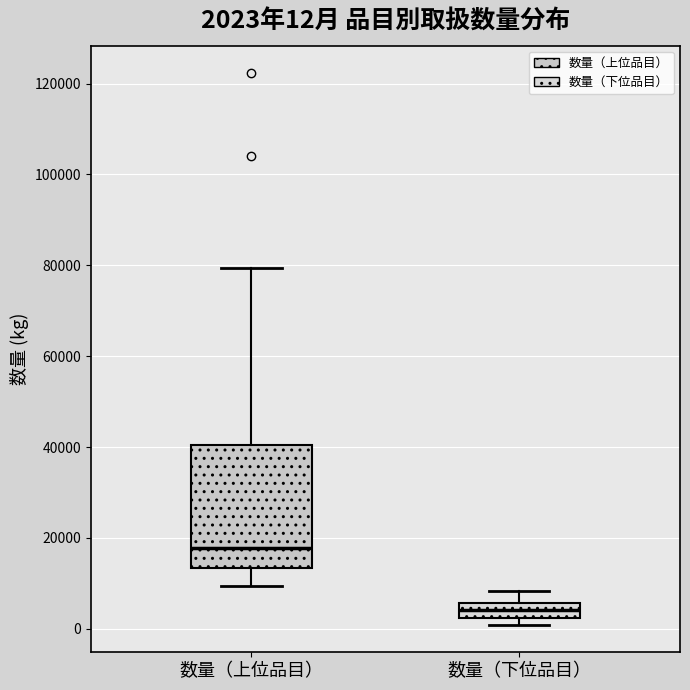

Which box is the tallest, from its lower edge to its upper edge?

数量（上位品目）